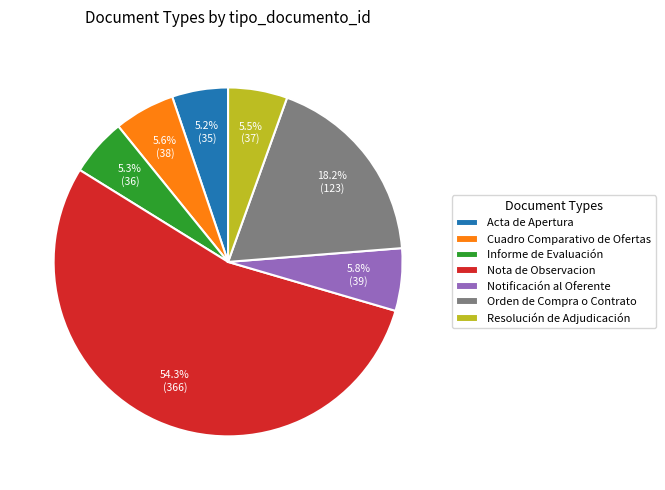

Is there any slice that represents more than half of the pie?

Yes